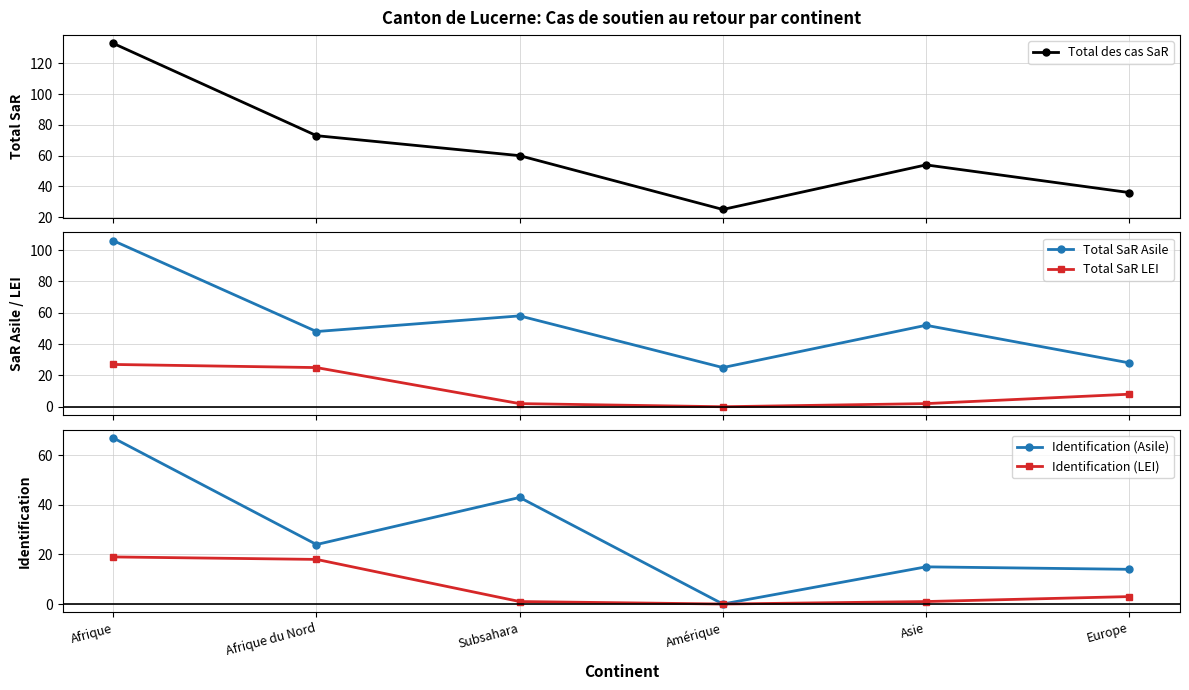

What is the greatest value displayed?

133